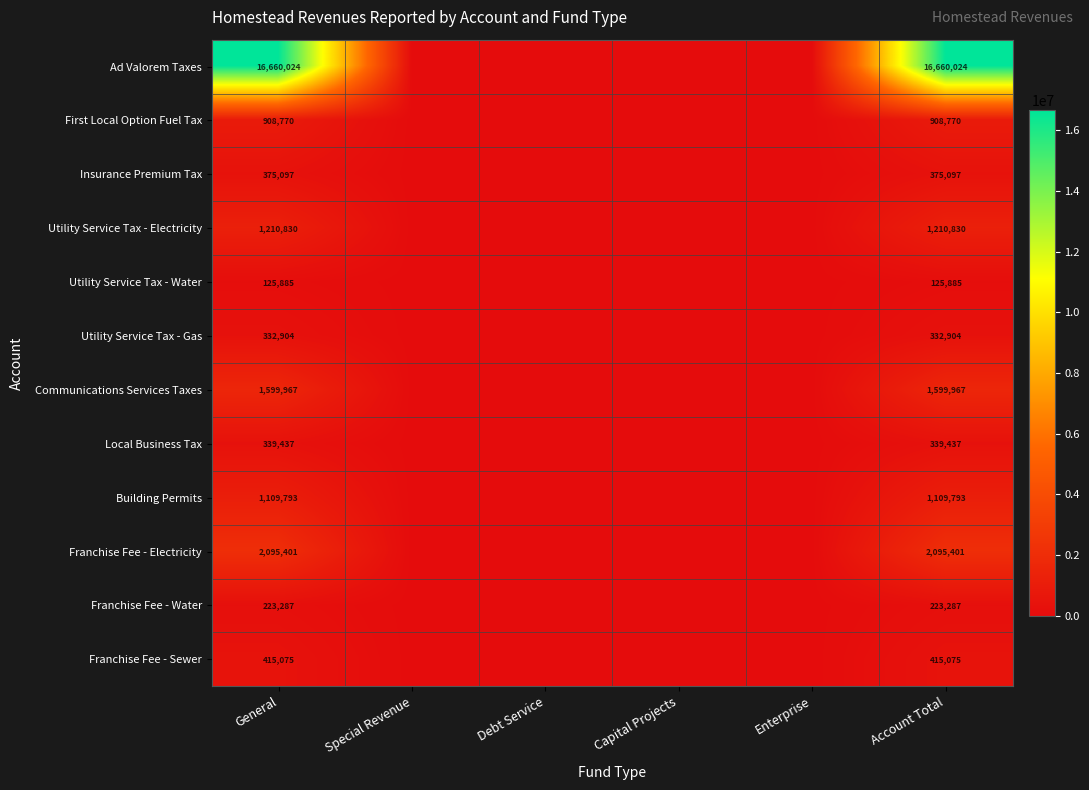

The value of Ad Valorem Taxes at Account Total is 9507629. True or false?

False